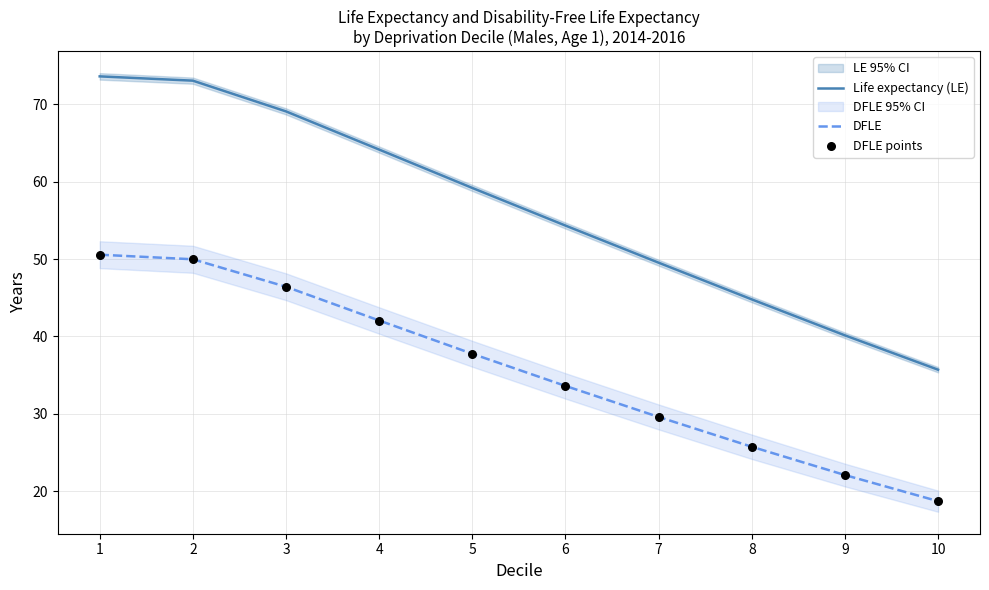

Is the value of DFLE points at 4 greater than the value of Life expectancy (LE) at 9?

Yes